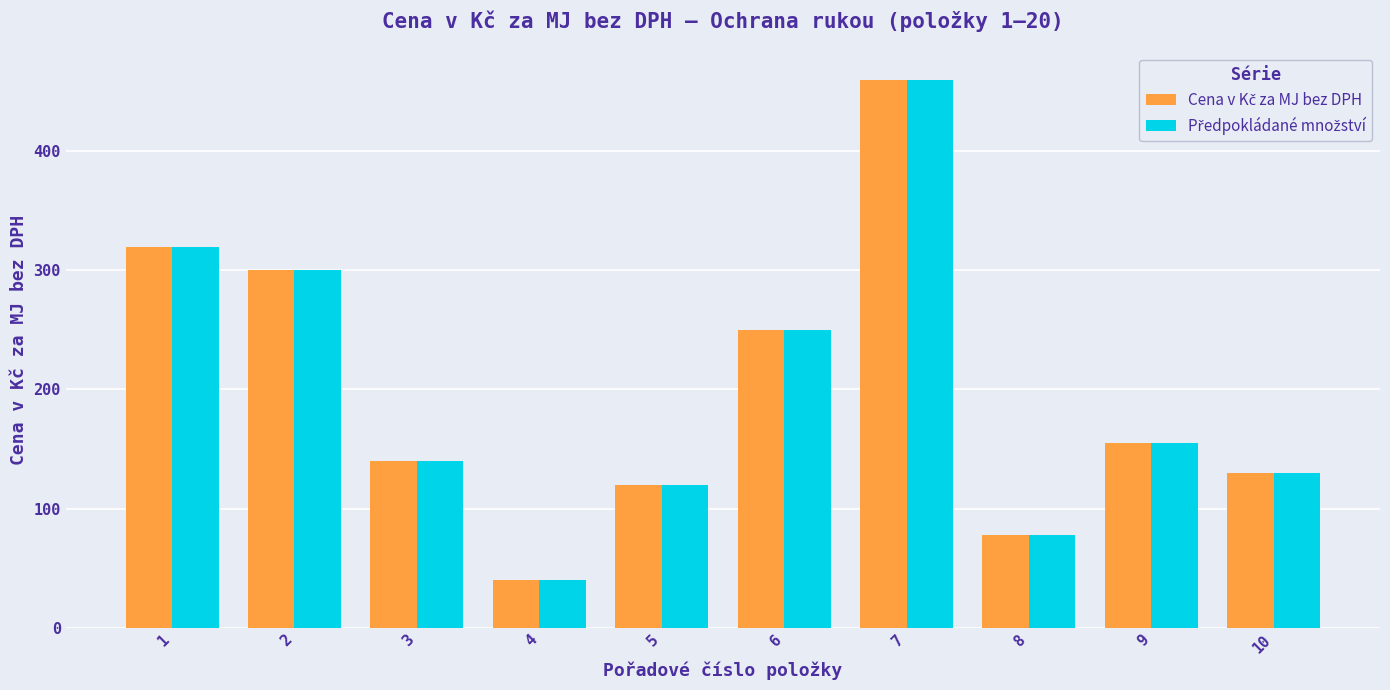

What is the minimum value shown in the chart?

40